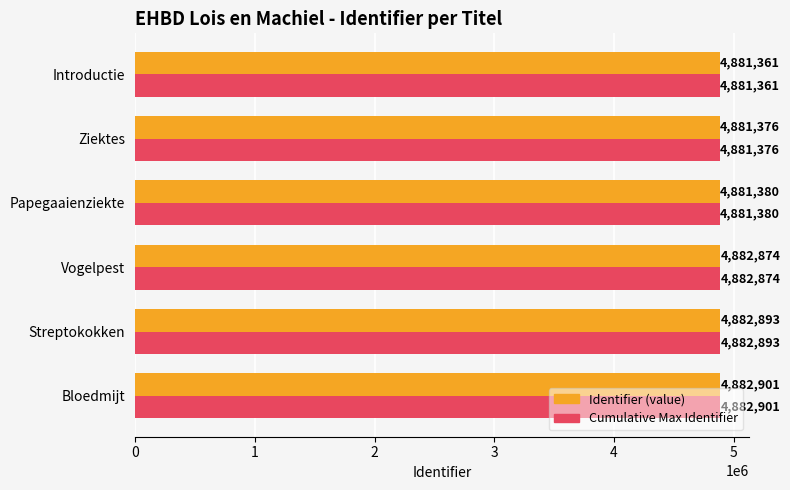

What is the difference between the maximum and minimum values in the Identifier (value) series?

1540